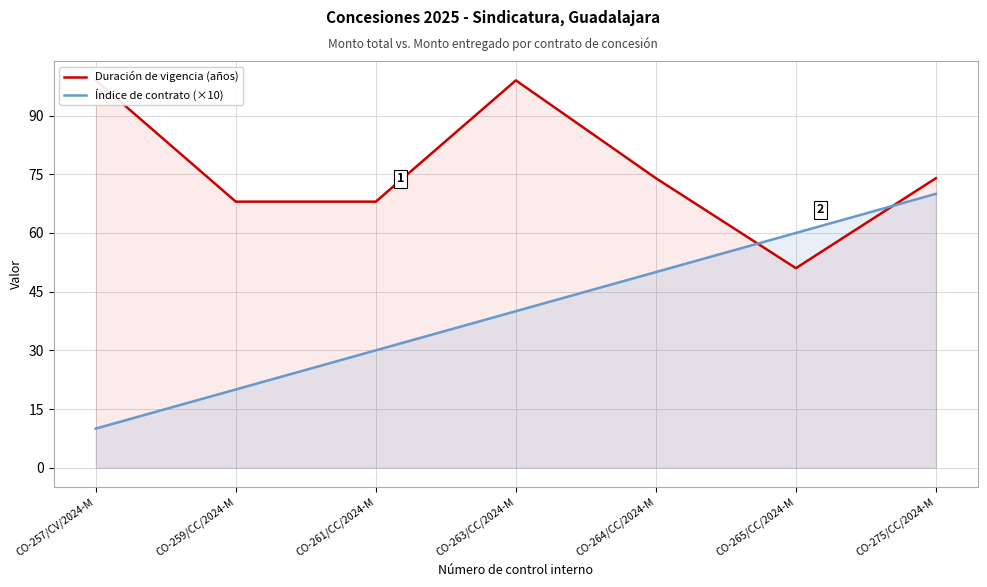

Reading left to right, extract all data points from this chart.

Duración de vigencia (años): 99	68	68	99	74	51	74
Índice de contrato (×10): 10	20	30	40	50	60	70